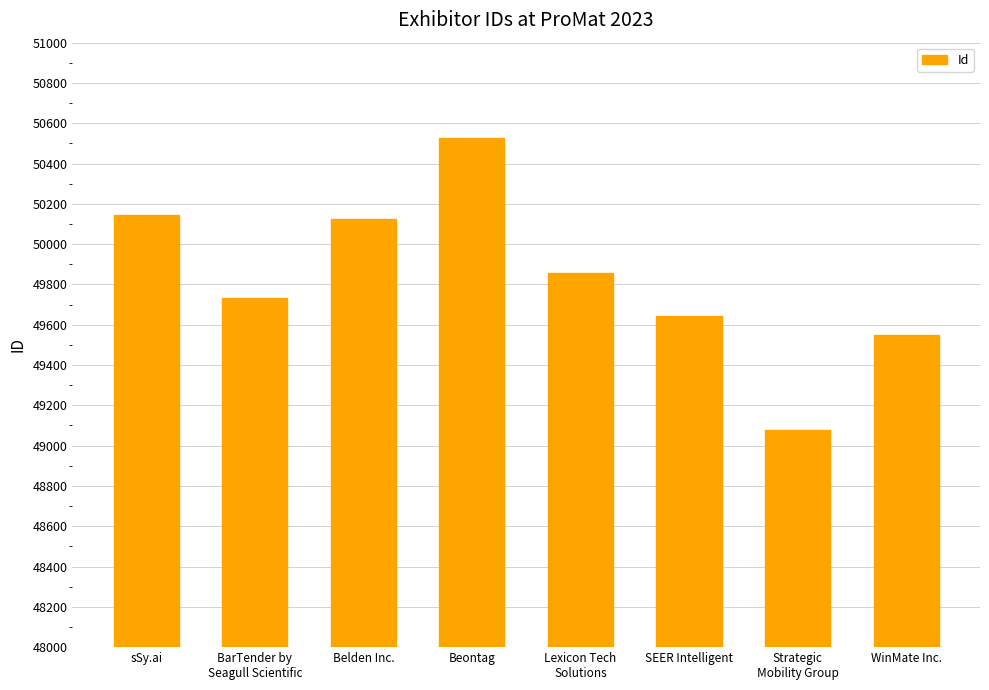

Are the bars horizontal?

No